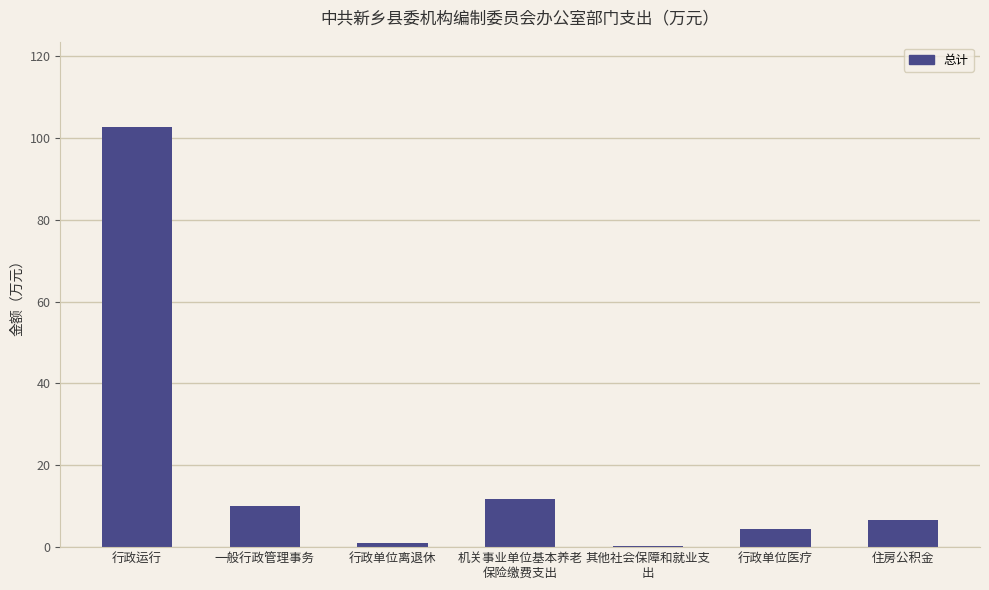

Where is the data nearest to the value 51?

机关事业单位基本养老
保险缴费支出